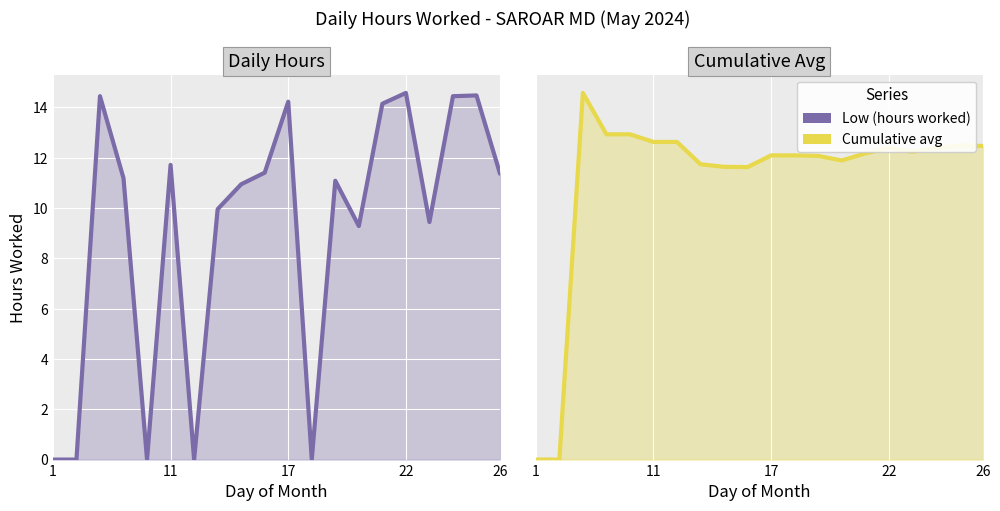

List the series in order of their peak value, highest first.

Low (hours worked), Cumulative avg